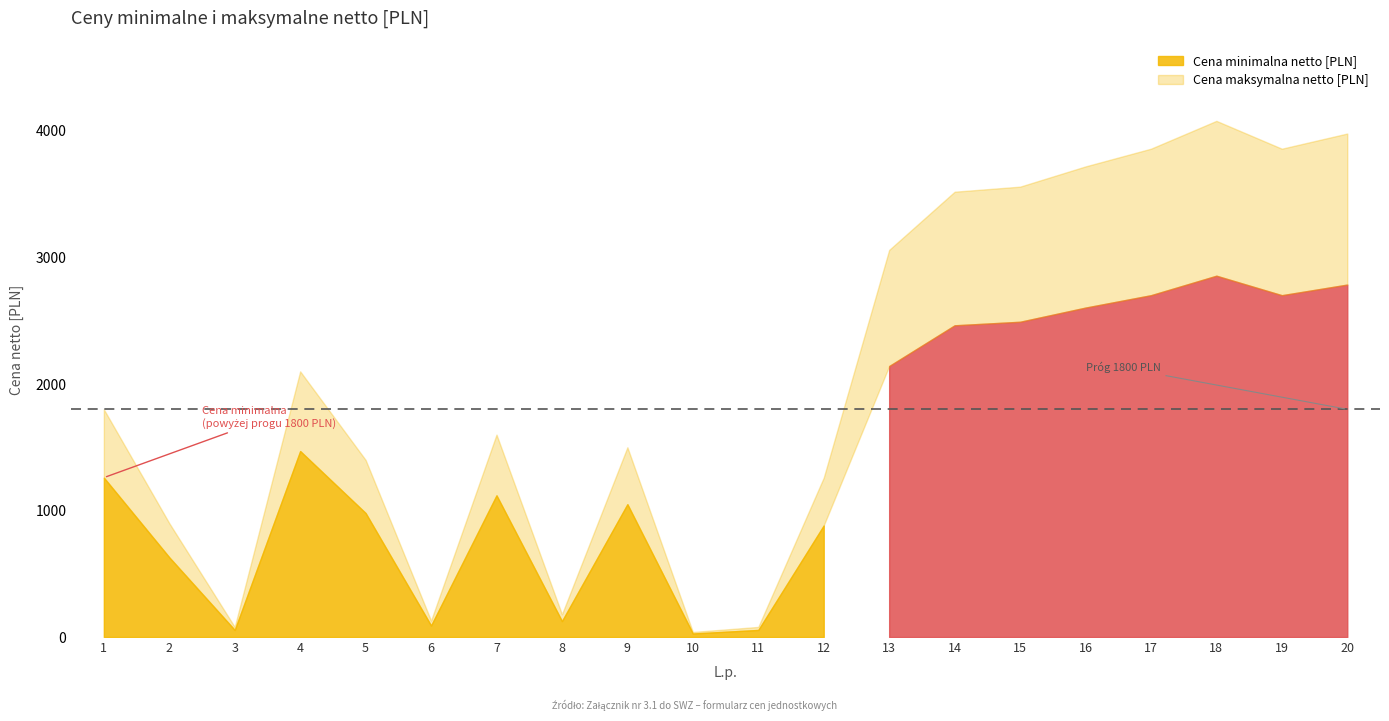

True or false: Cena minimalna netto [PLN] and Cena maksymalna netto [PLN] intersect in this chart.

False